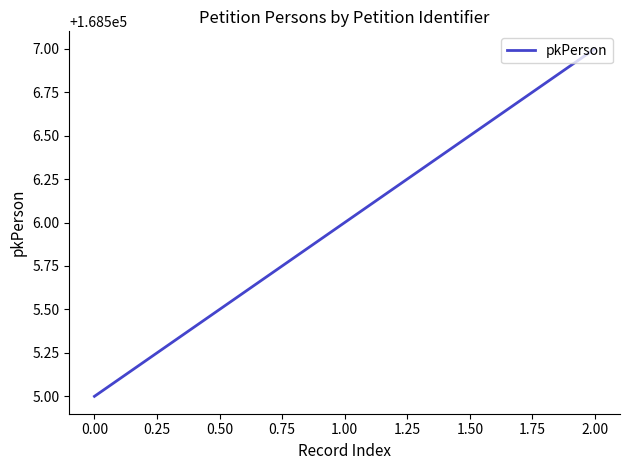

How many lines are shown in the chart?

1